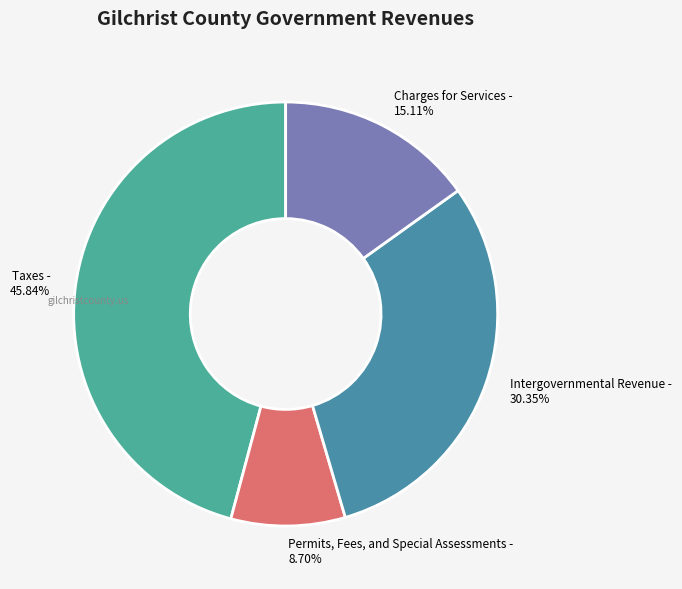

Do Taxes and Charges for Services together represent more than half of the pie?

Yes